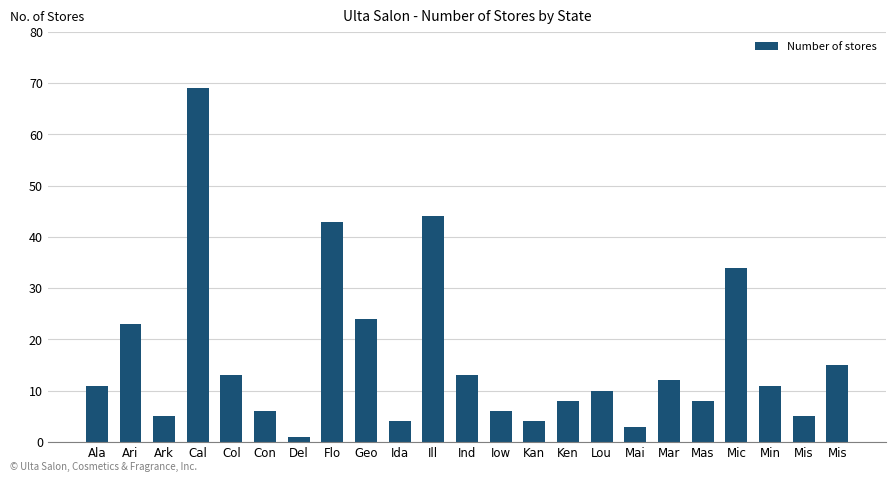

The chart shows a value of 3 at Mas. True or false?

False